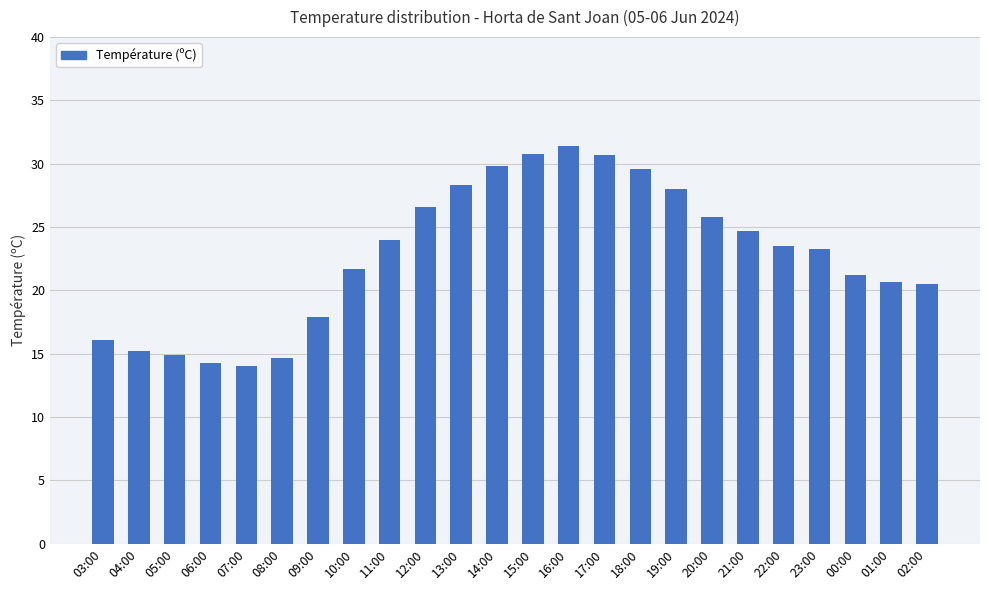

The value at 17:00 is 30.7. True or false?

True